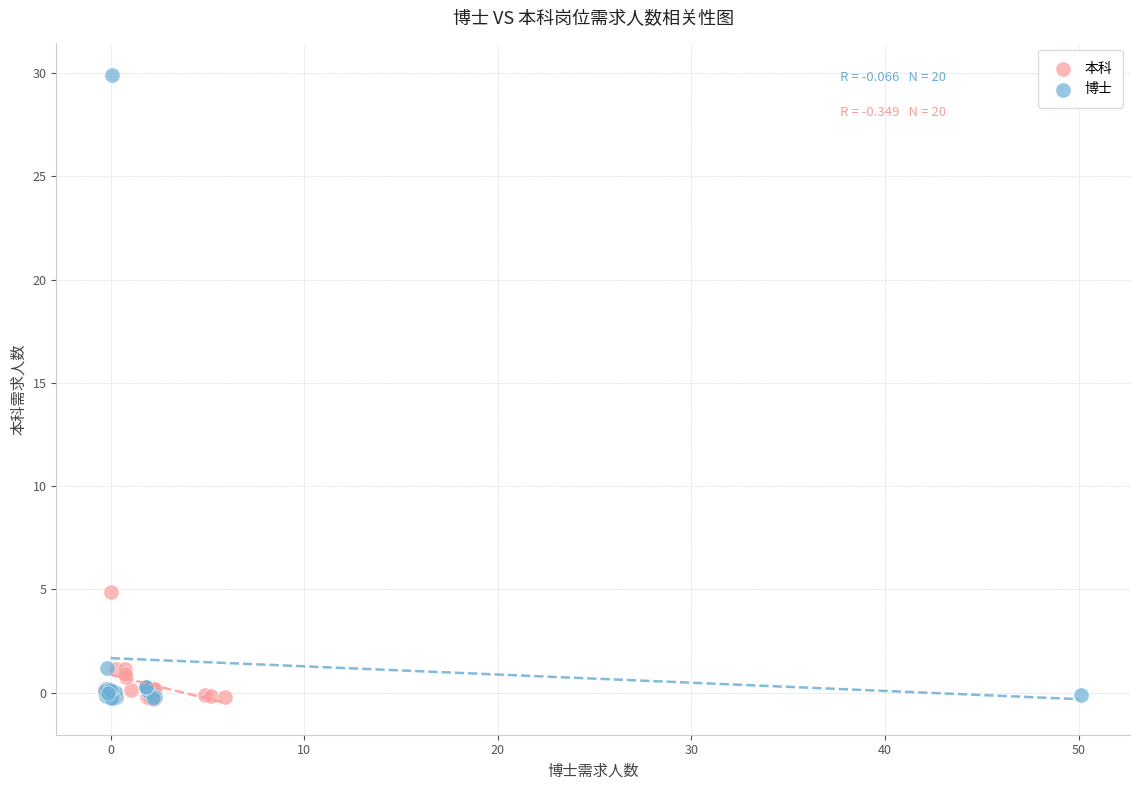

Which series reaches the maximum Y coordinate?

博士